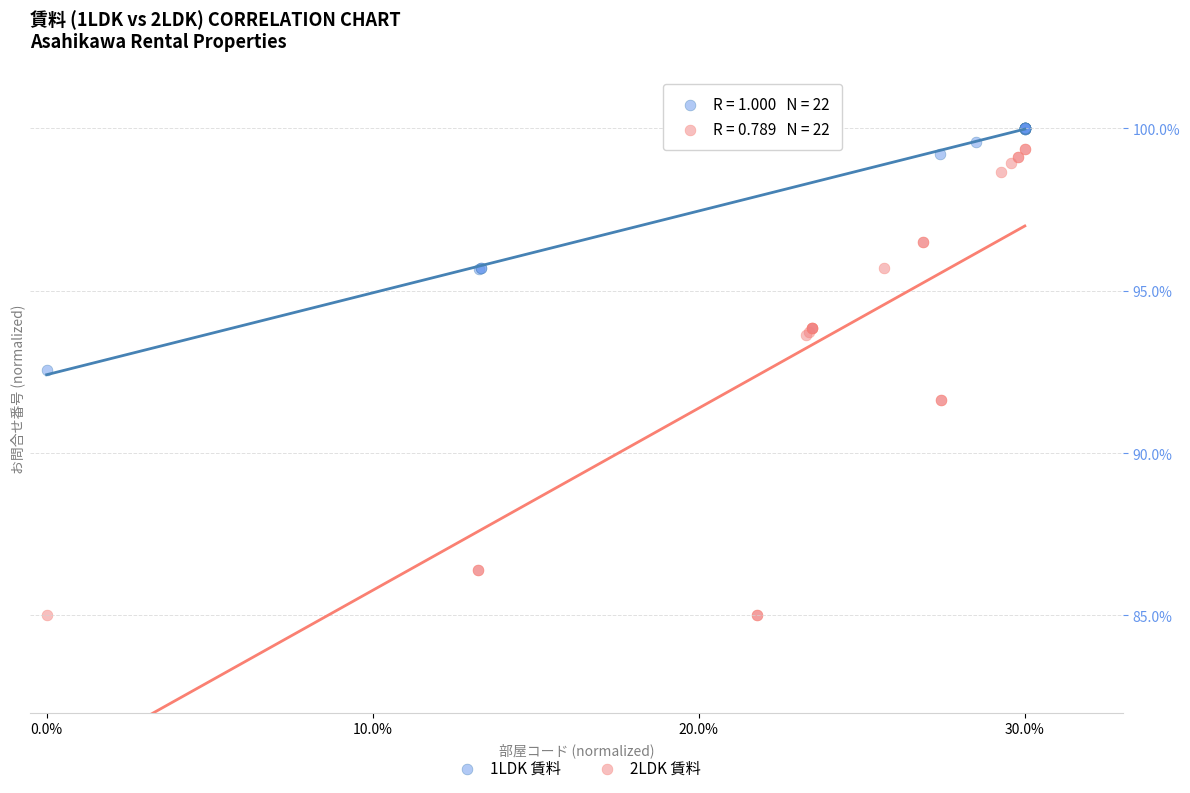

Which series contains the lowest Y value?

2LDK 賃料